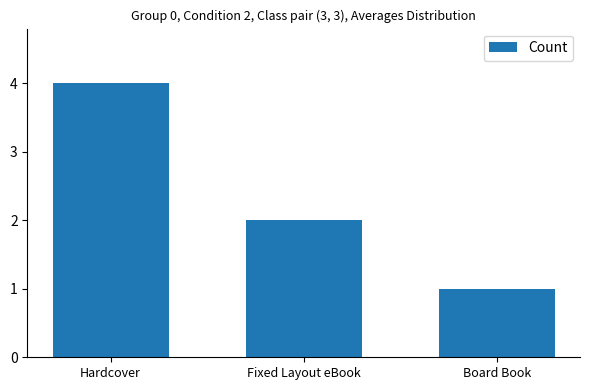

What is the label of the 1st bar from the left?

Hardcover